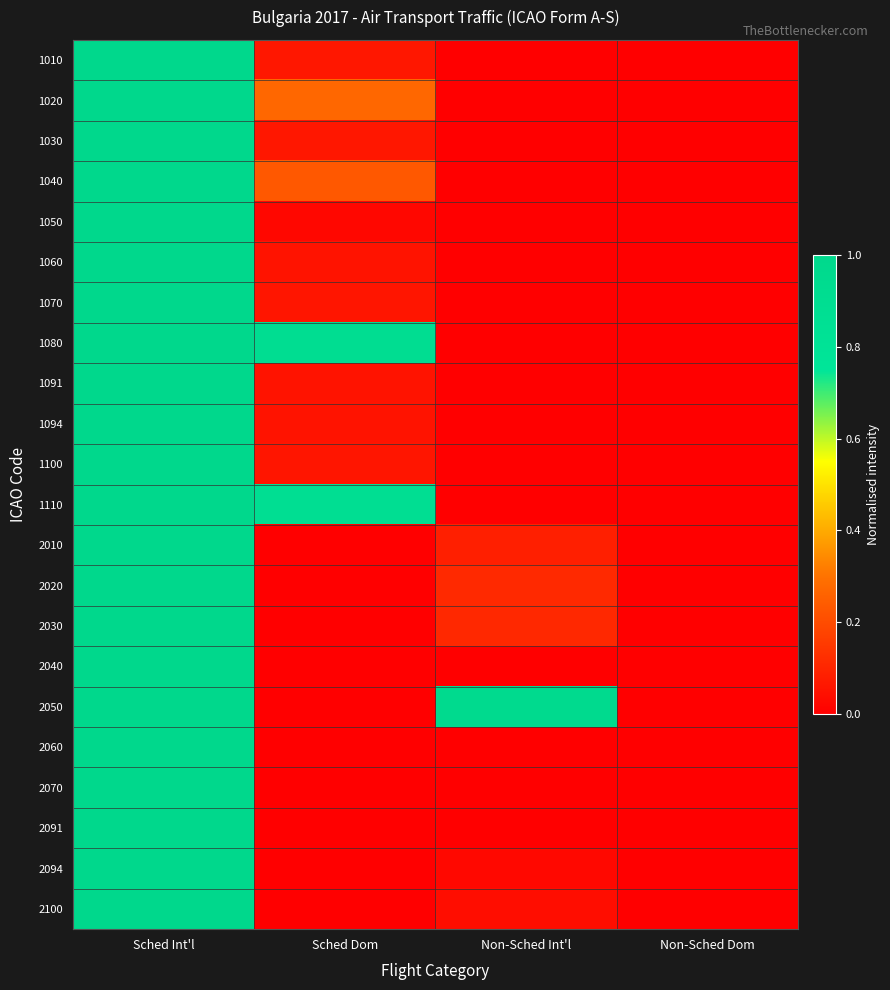

What is the difference between the highest and lowest values at Non-Sched Int'l?

1.0